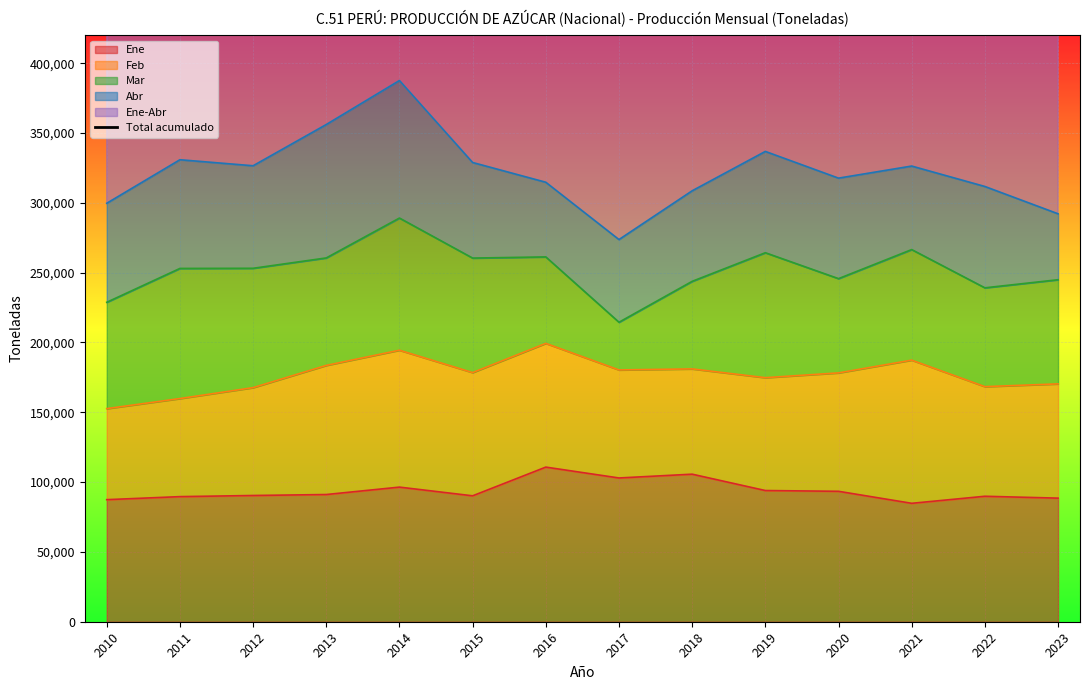

Which label corresponds to the largest value in the chart?

2014